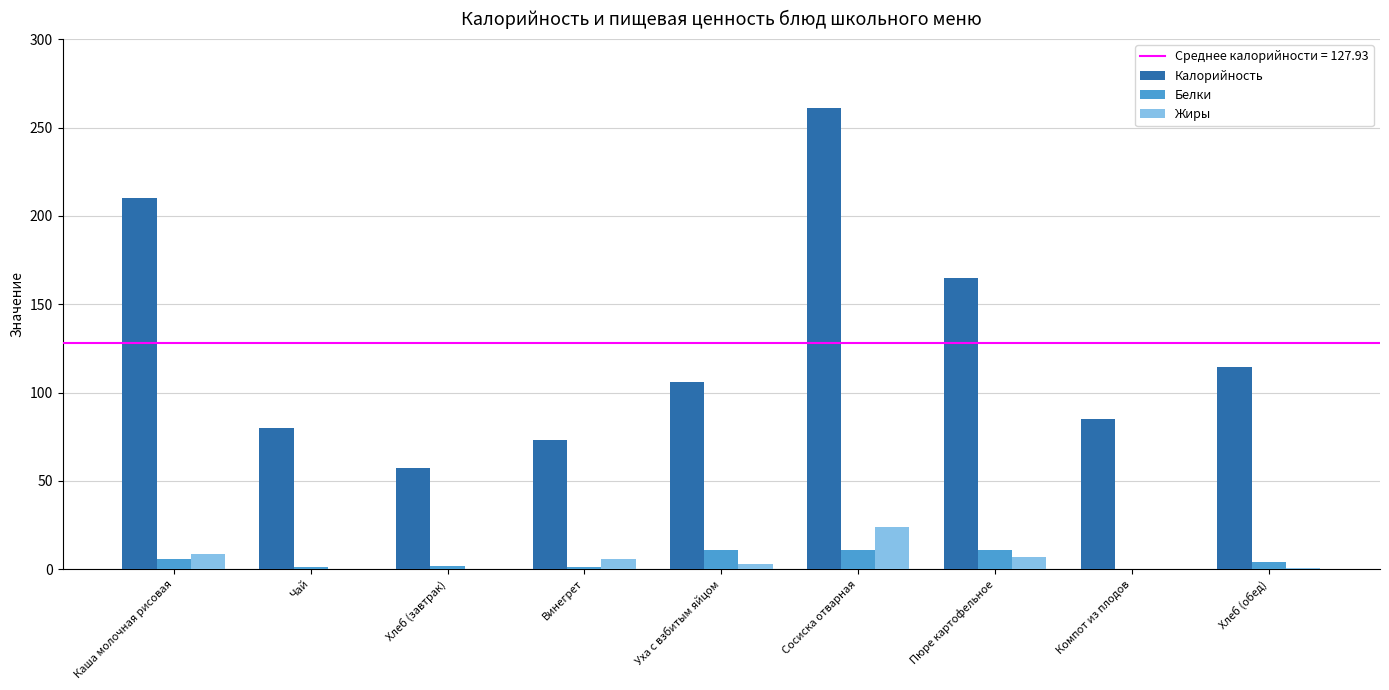

What is the maximum value shown in the chart?

261.0